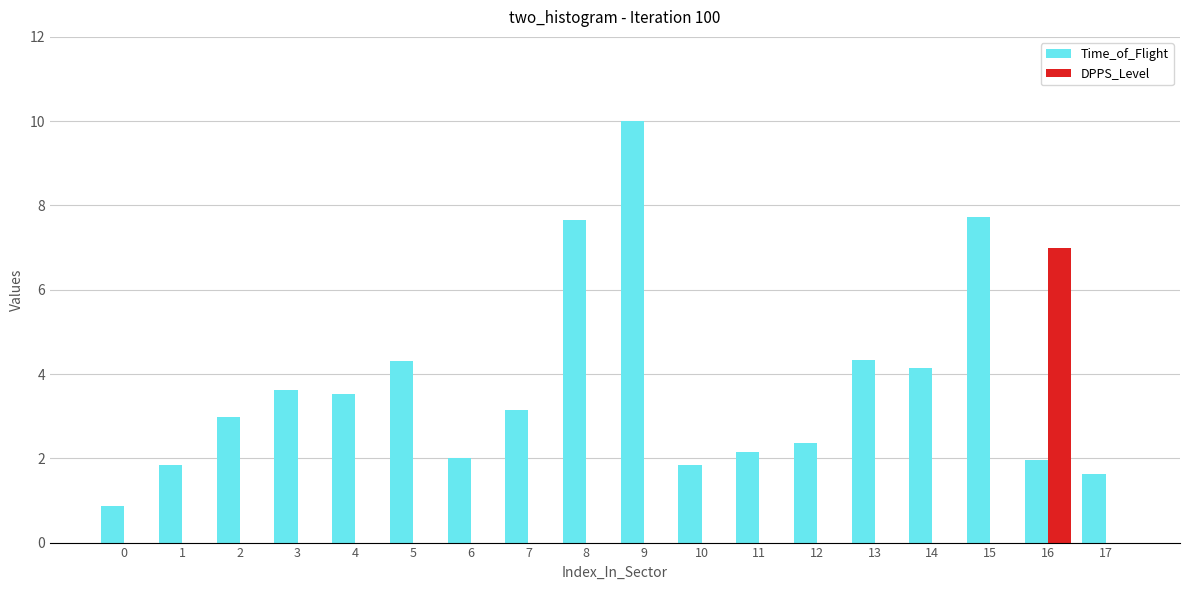

The Time_of_Flight series shows 1.9 at 1. True or false?

True